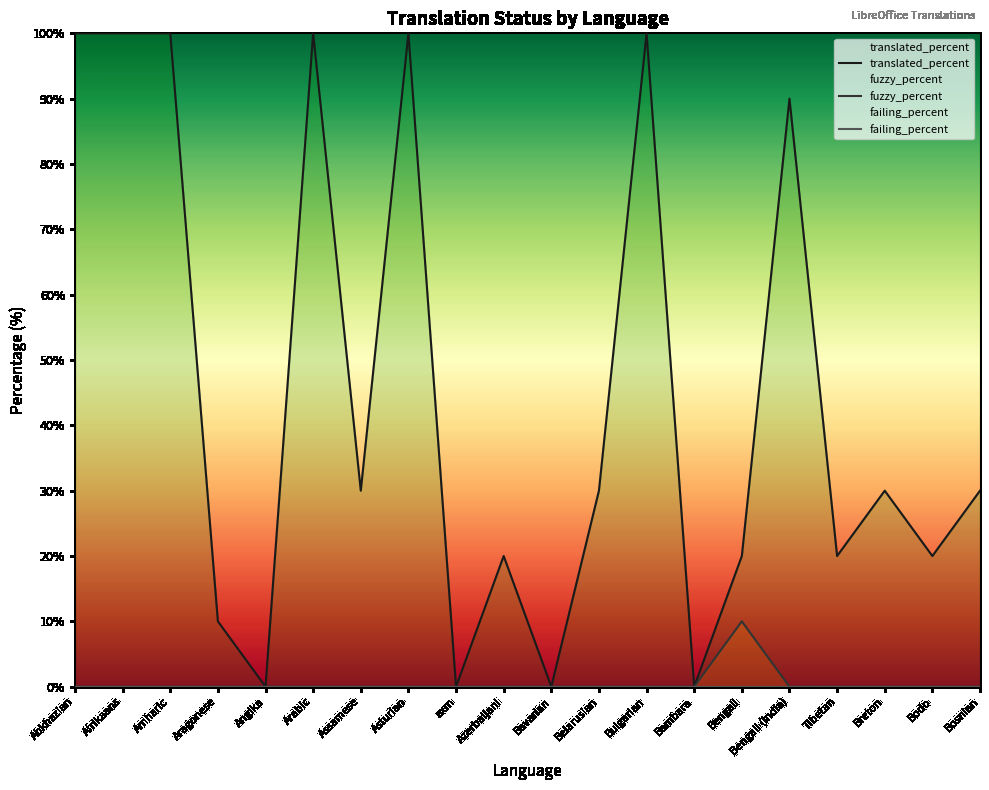

Which series has the largest total across all categories?

translated_percent